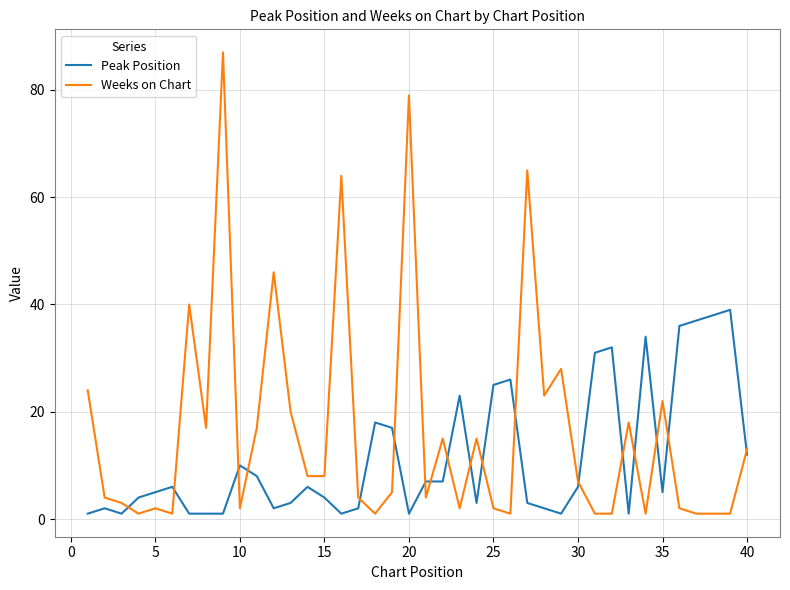

What is the highest value of the Peak Position series?

39